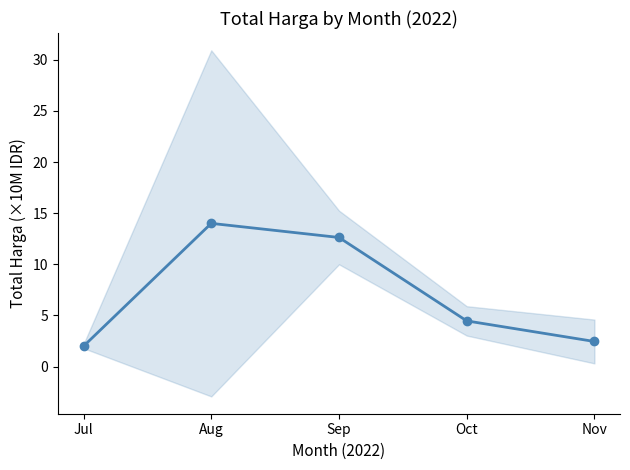

What is the value of the 1st point from the left?

2.0